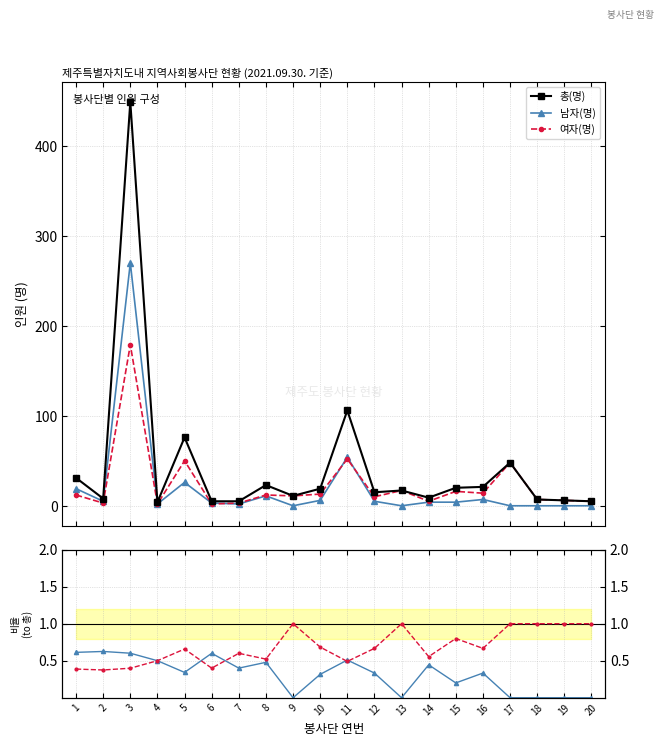

At which label is 여자(명) closest to 0?

2